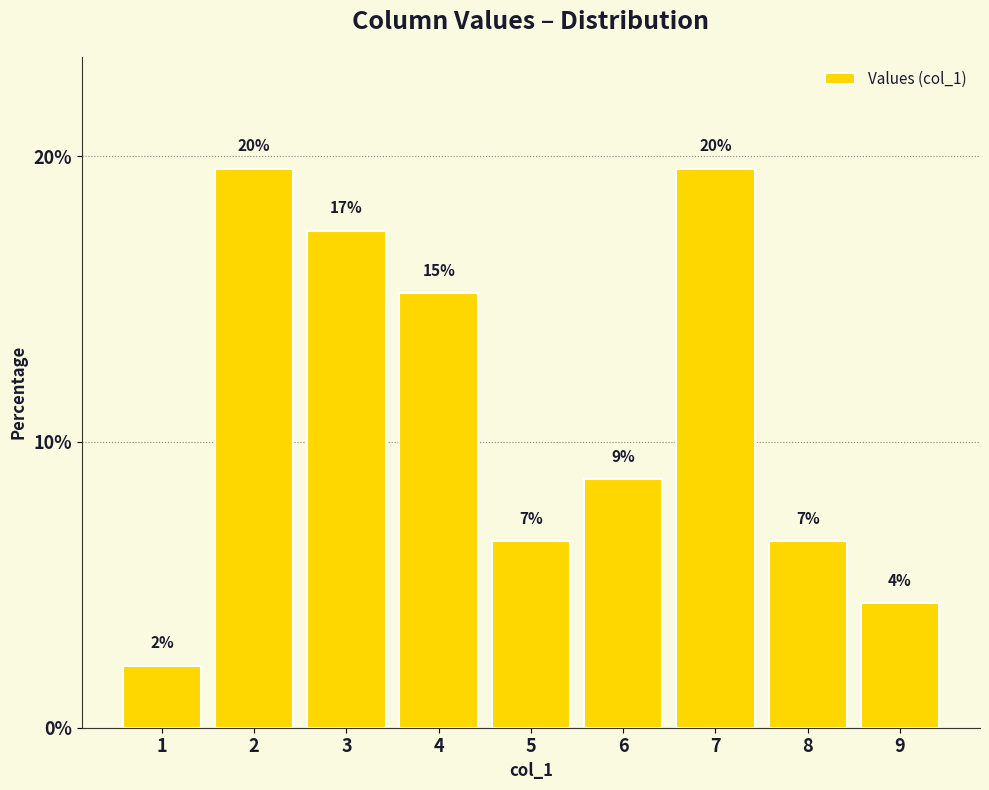

Are the bars horizontal?

No